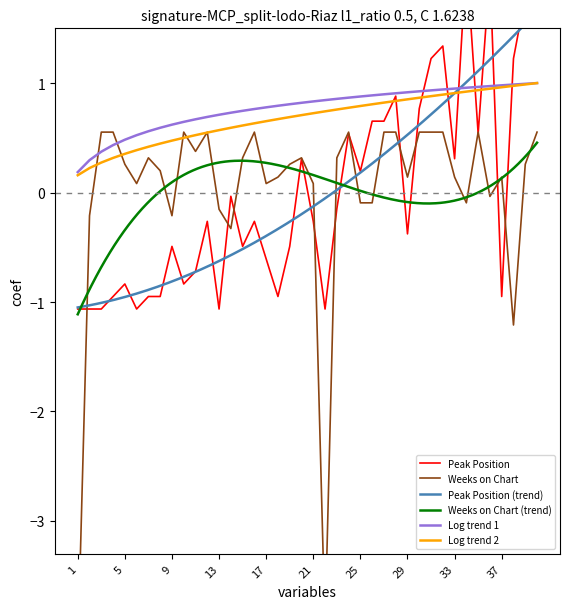

Count the number of categories in the chart.

40